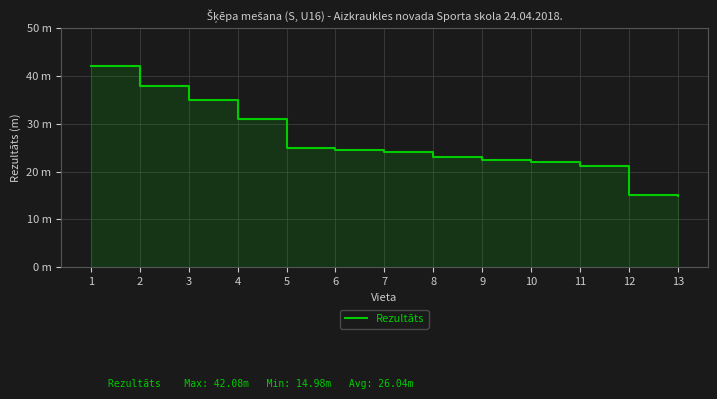

Does the chart have visible grid lines?

Yes